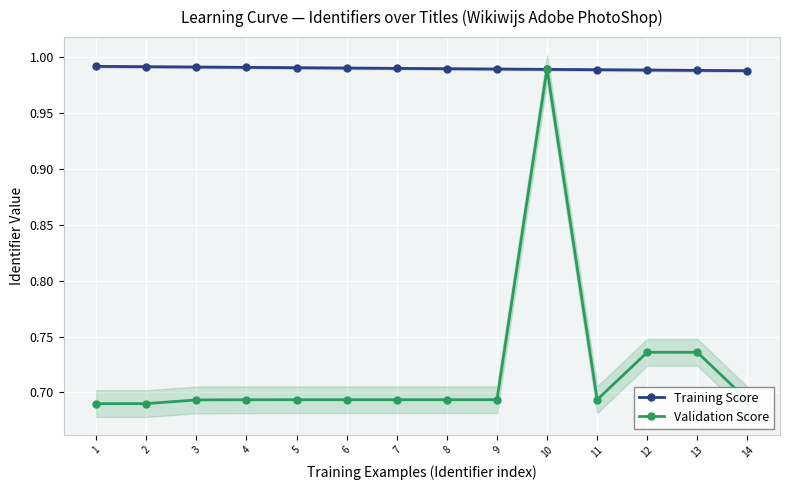

What is the average value of the Training Score series?

1.0